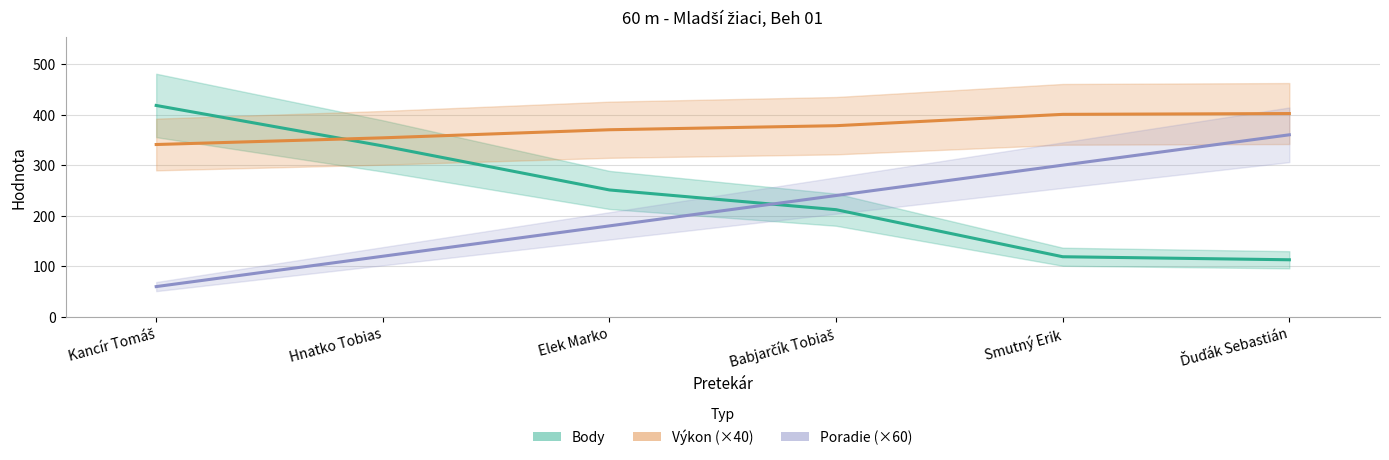

Which series has the largest range (max minus min)?

Body